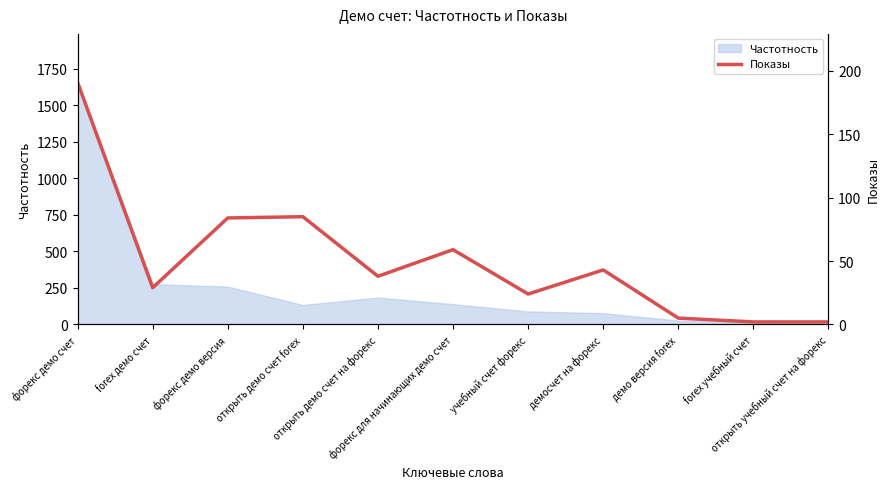

What is the sum of all values?

562